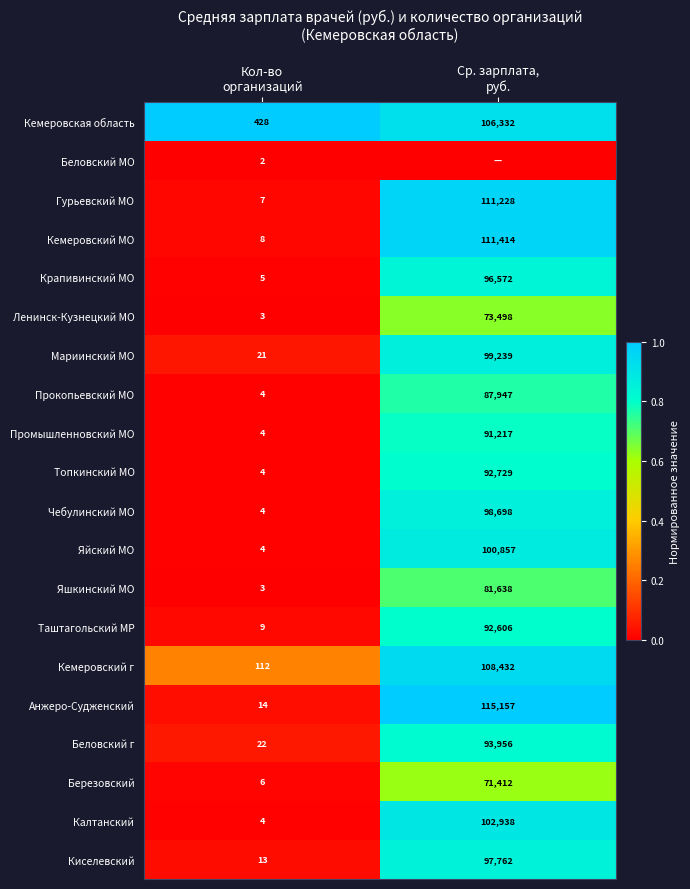

What is the lowest value of the Анжеро-Судженский series?

14